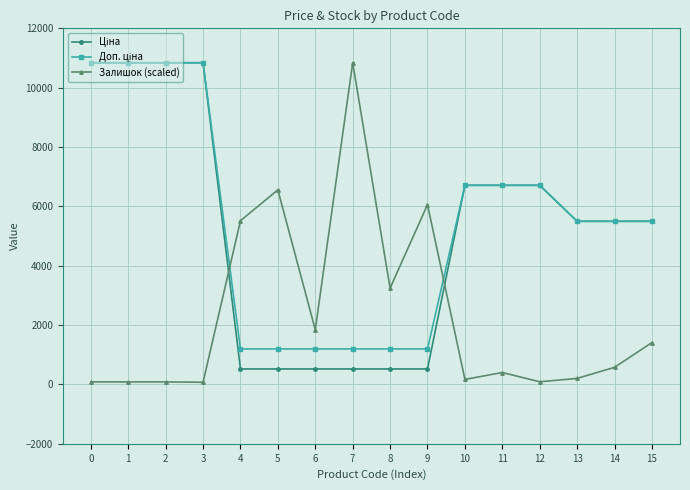

True or false: Залишок (scaled) has more than 2 interior local peaks.

True